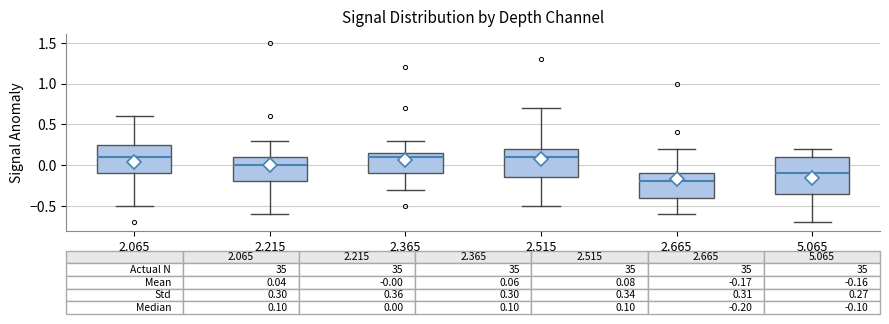

Comparing the boxes themselves (not the whiskers), which one is the tallest?

5.065